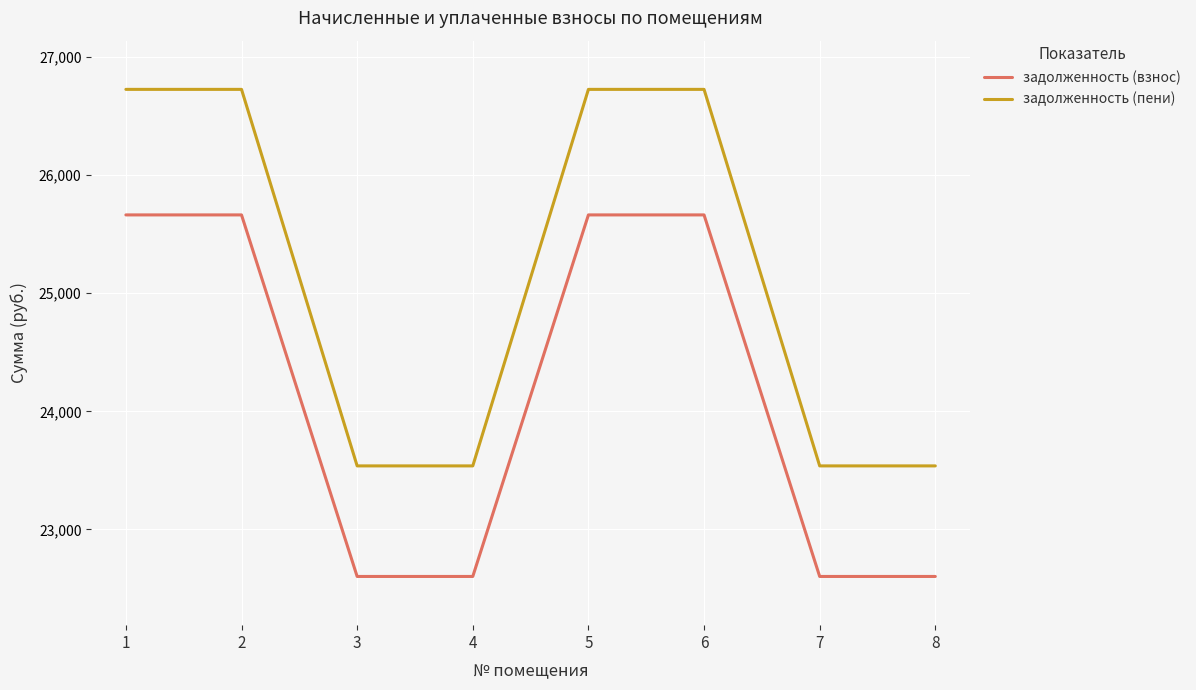

True or false: задолженность (взнос) and задолженность (пени) intersect in this chart.

False